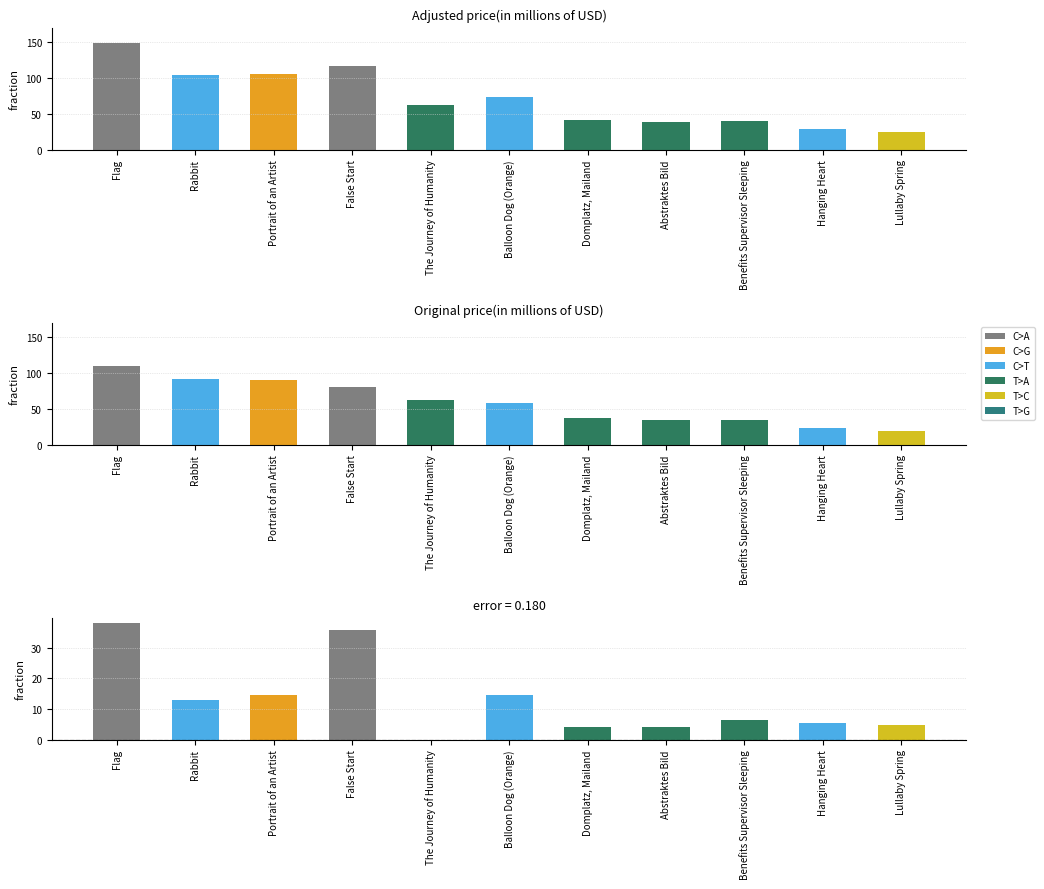

Rank the series by their maximum value, from lowest to highest.

Difference (Adjusted - Original), Original price(in millions of USD), Adjusted price(in millions of USD)